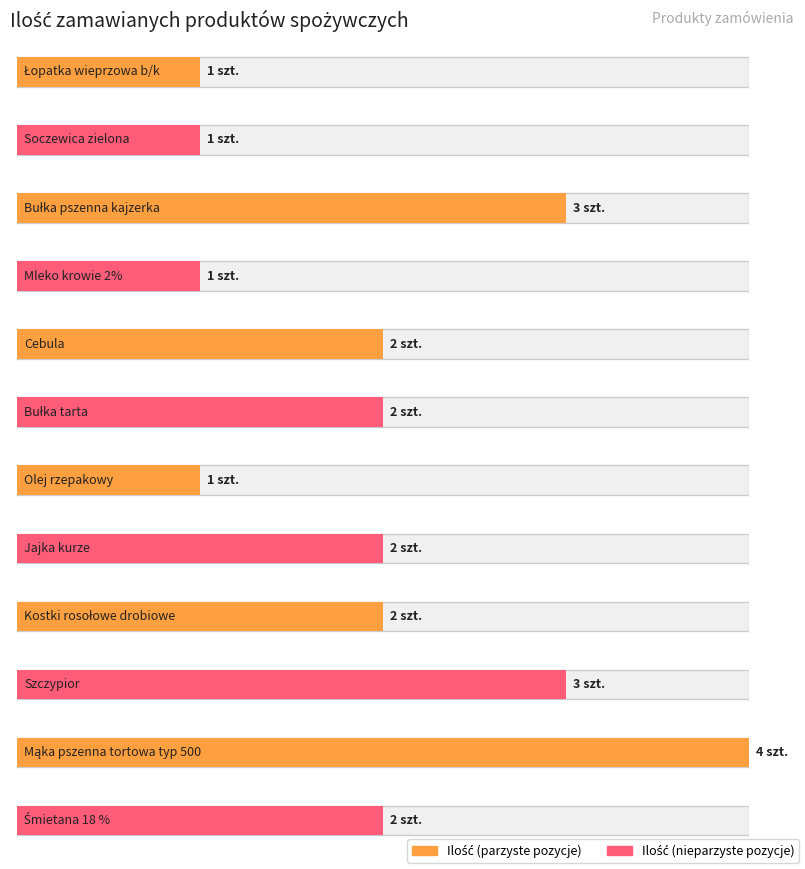

What is the average value?

2